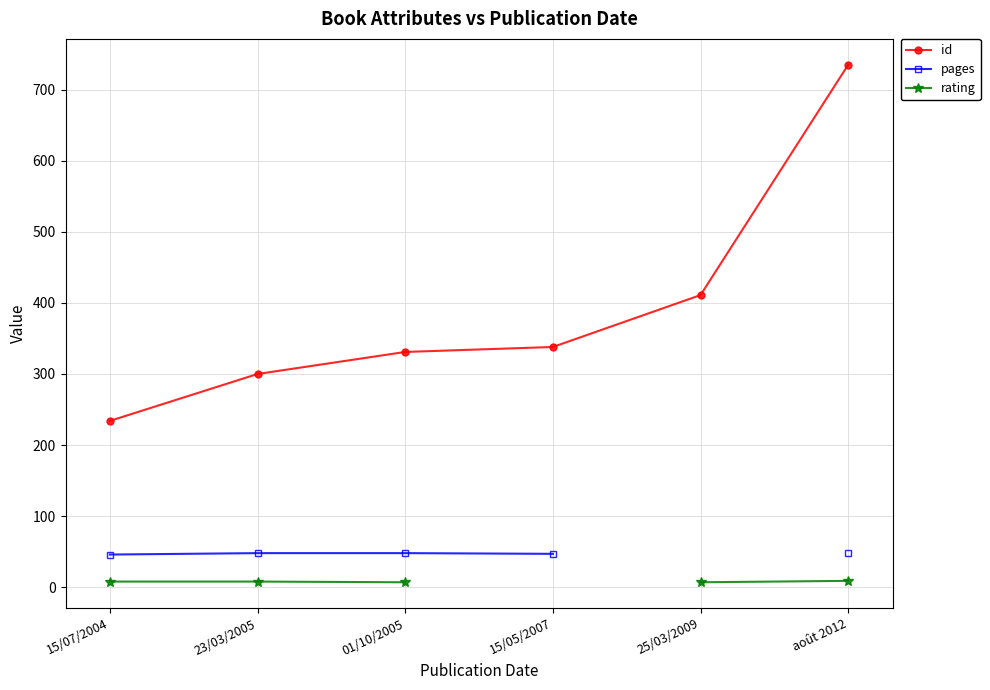

True or false: rating and pages intersect in this chart.

False